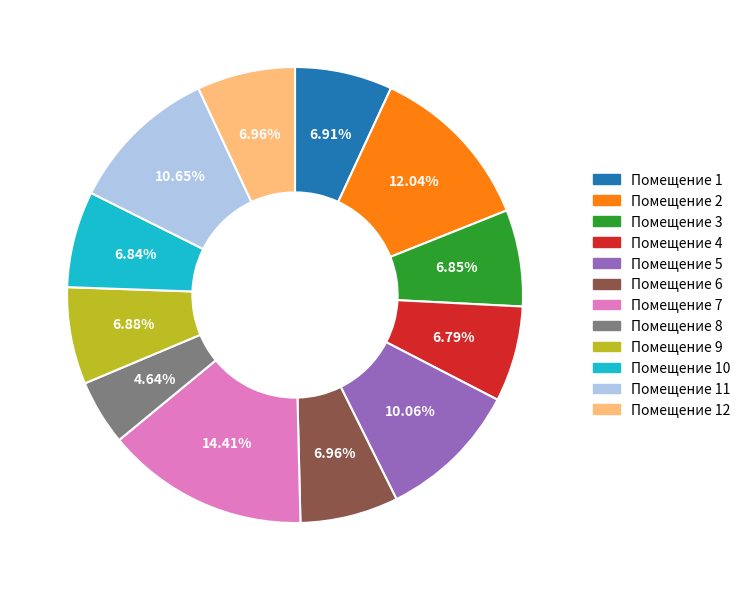

Count the number of slices in the pie.

12